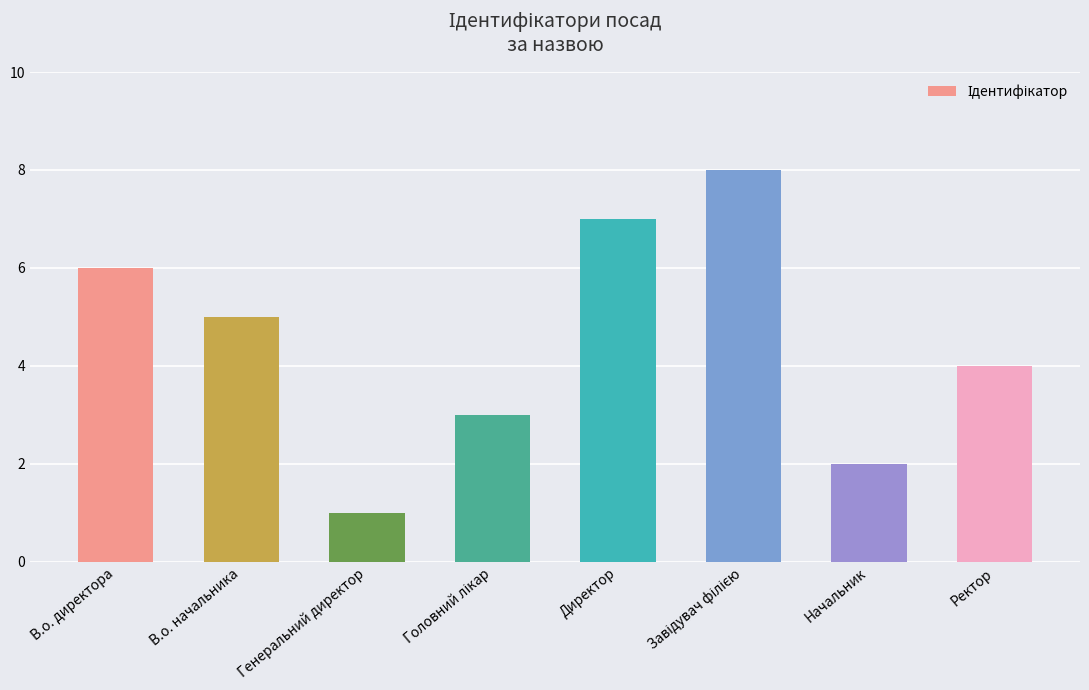

How many bars are there in total?

8